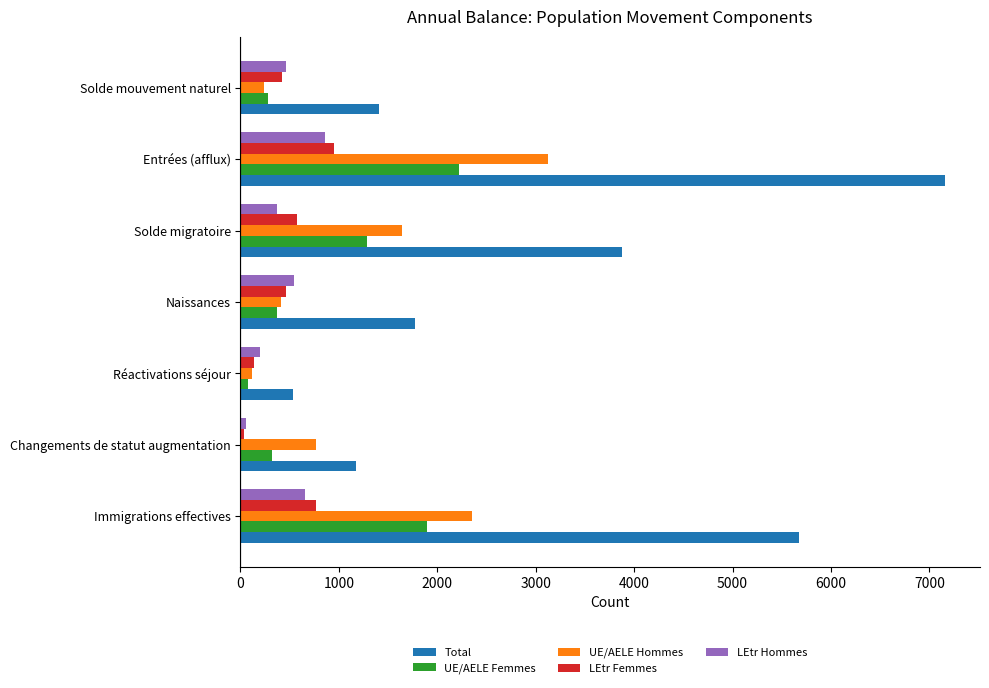

Between Immigrations effectives and Solde mouvement naturel, which series saw the biggest shift?

Total